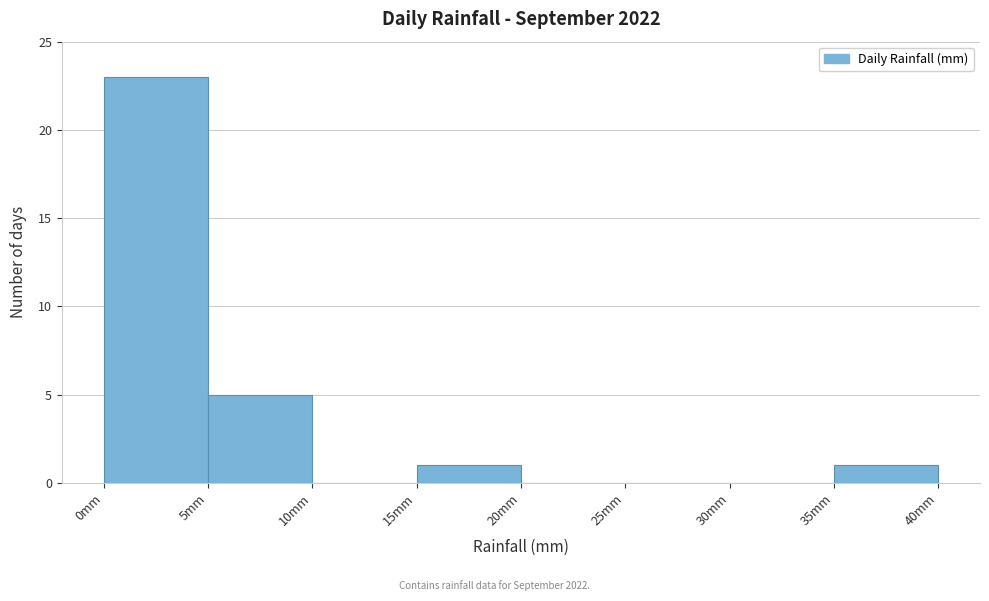

Reading left to right, transcribe this chart: for each bar, give the range it covers on the x-axis and its height. The values are not printed on the chart, so give them approximately, as read against the axis.

0 to 5: 23
5 to 10: 5
10 to 15: 0
15 to 20: 1
20 to 25: 0
25 to 30: 0
30 to 35: 0
35 to 40: 1